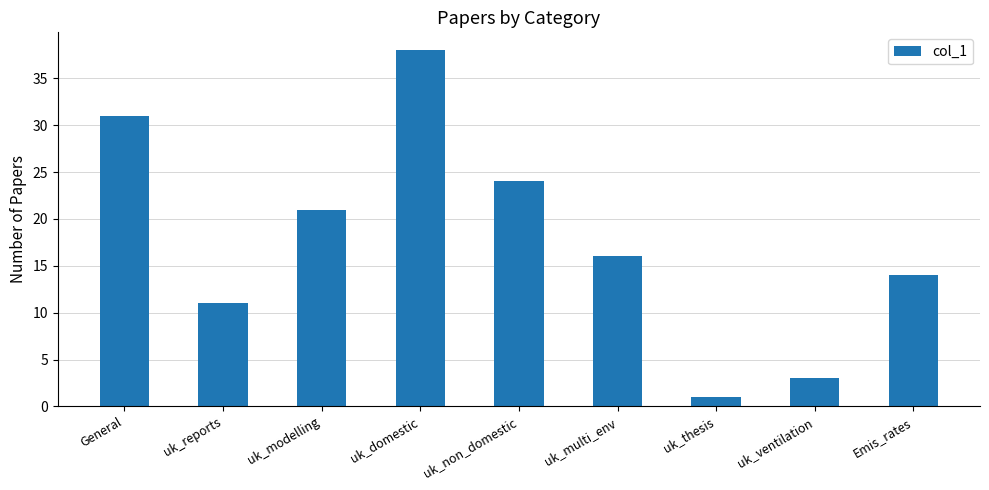

Is it true that the value at uk_multi_env is 16?

True